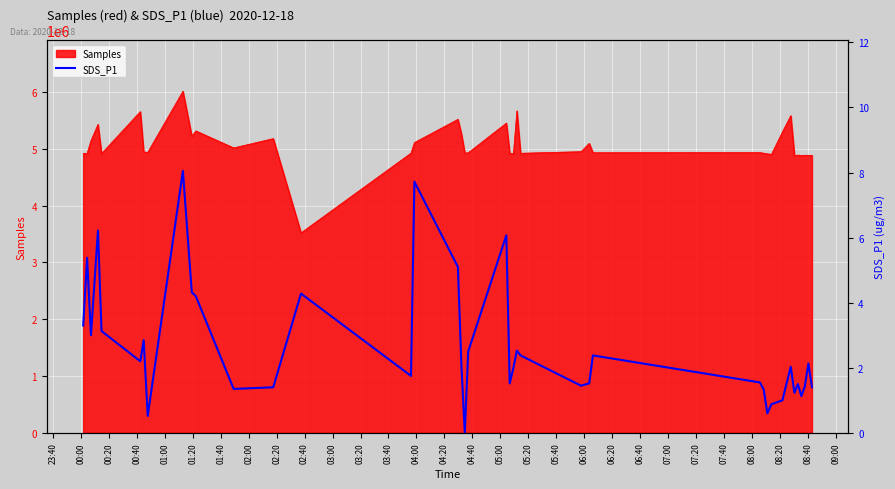

What is the highest value of the Samples series?

6013663